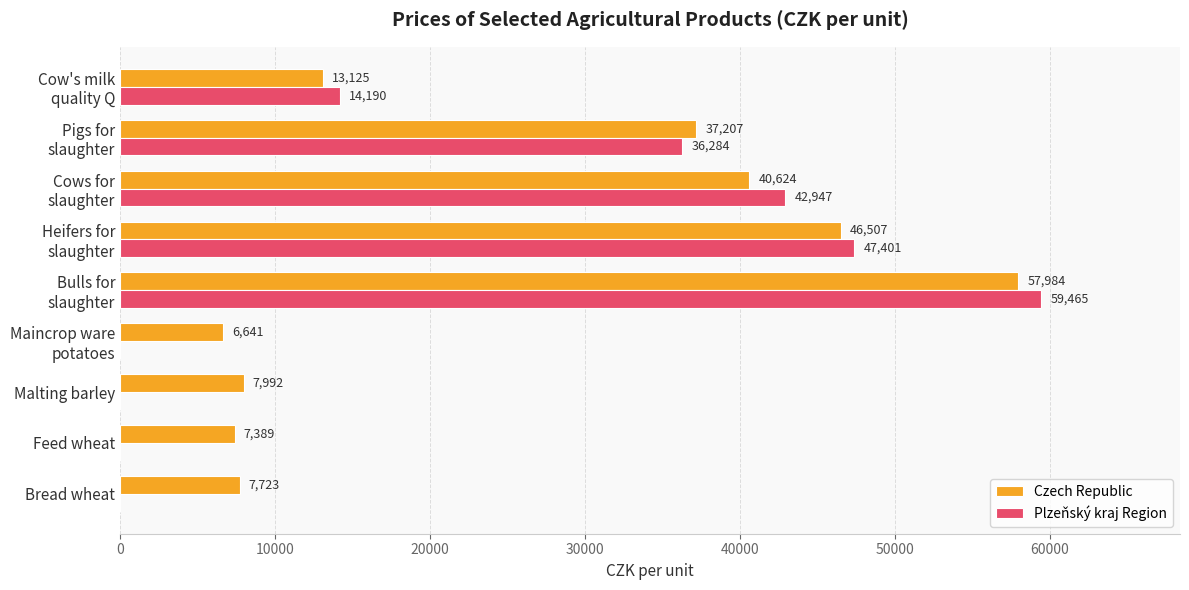

What is the sum of all Czech Republic values?

225192